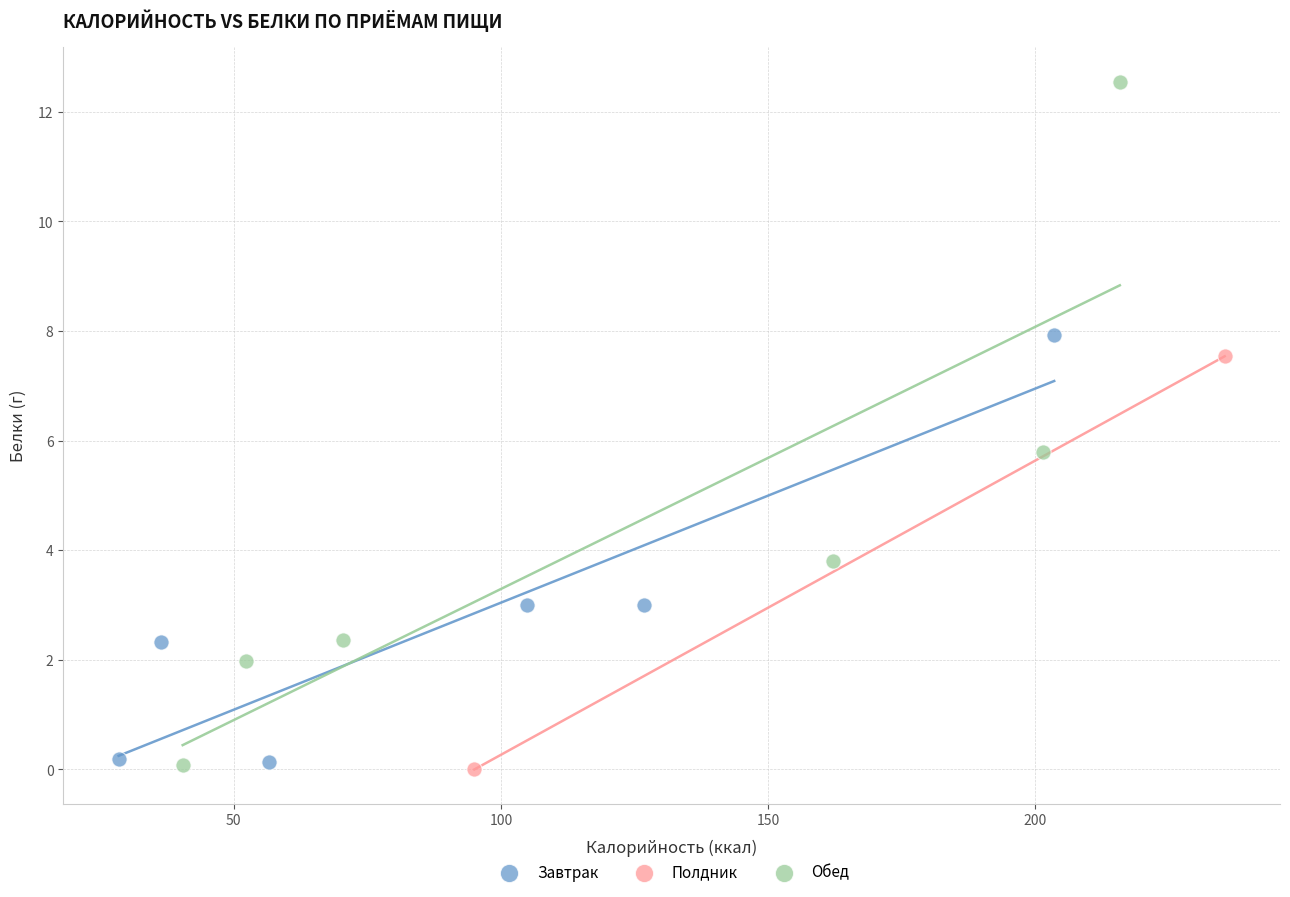

What are all the series names shown in the legend?

Завтрак, Полдник, Обед